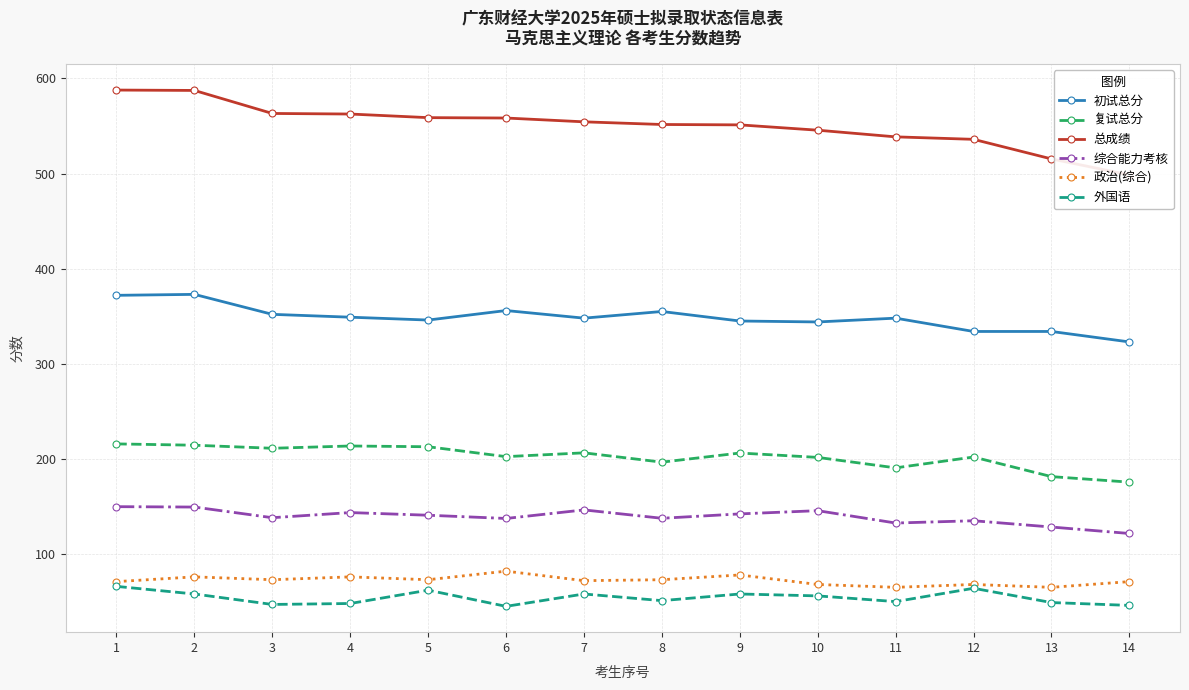

Reading left to right, extract all data points from this chart.

初试总分: 372.0	373.0	352.0	349.0	346.0	356.0	348.0	355.0	345.0	344.0	348.0	334.0	334.0	323.0
复试总分: 215.8	214.4	211.2	213.6	212.8	202.4	206.4	196.6	206.2	201.6	190.6	202.0	181.4	175.6
总成绩: 587.8	587.4	563.2	562.6	558.8	558.4	554.4	551.6	551.2	545.6	538.6	536.0	515.4	498.6
综合能力考核: 149.8	149.4	138.2	143.6	140.8	137.4	146.4	137.6	142.2	145.6	132.6	135.0	128.4	121.6
政治(综合): 71.0	76.0	73.0	76.0	73.0	82.0	72.0	73.0	78.0	68.0	65.0	68.0	65.0	71.0
外国语: 66.0	58.0	47.0	48.0	62.0	45.0	58.0	51.0	58.0	56.0	50.0	64.0	49.0	46.0